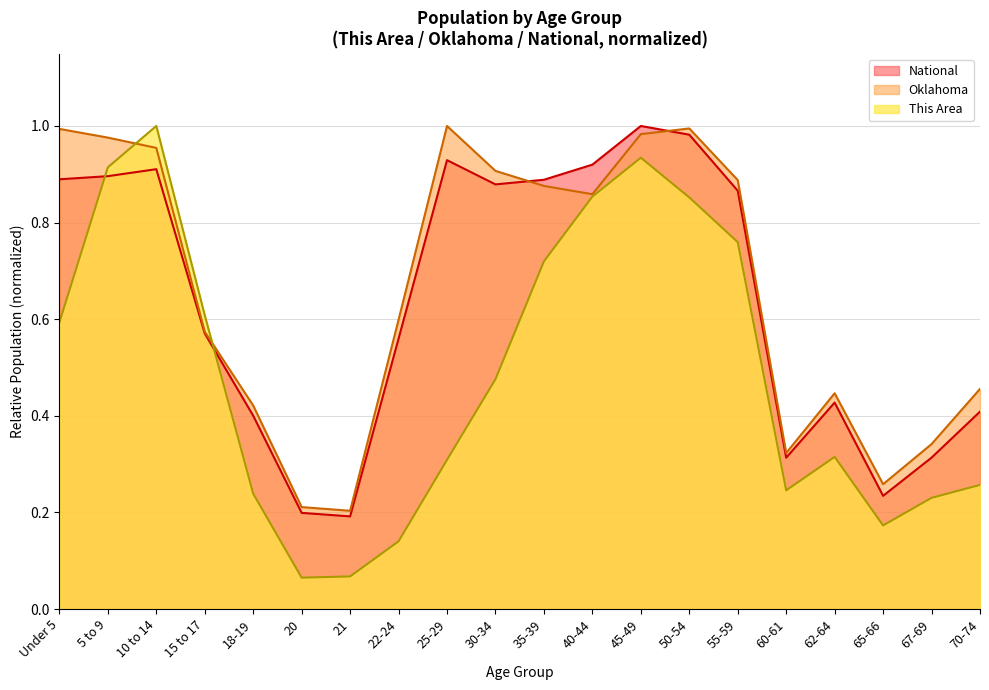

How many interior local peaks does the This Area series have?

3